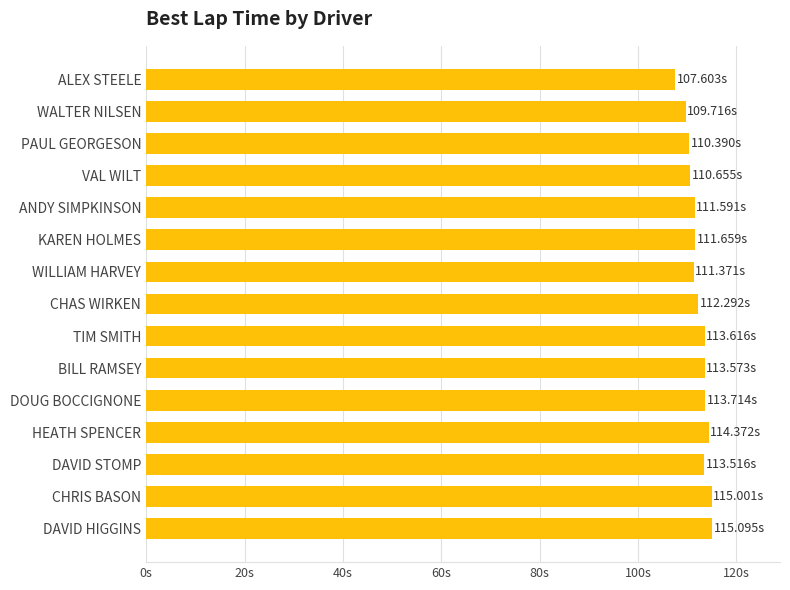

Does the chart contain any negative values?

No